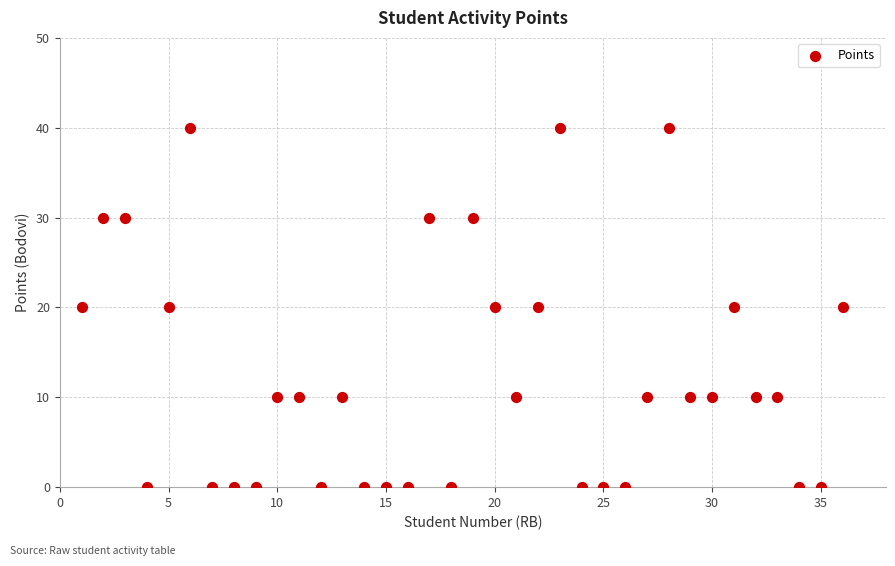

What is the range of Y values (max minus min)?

40